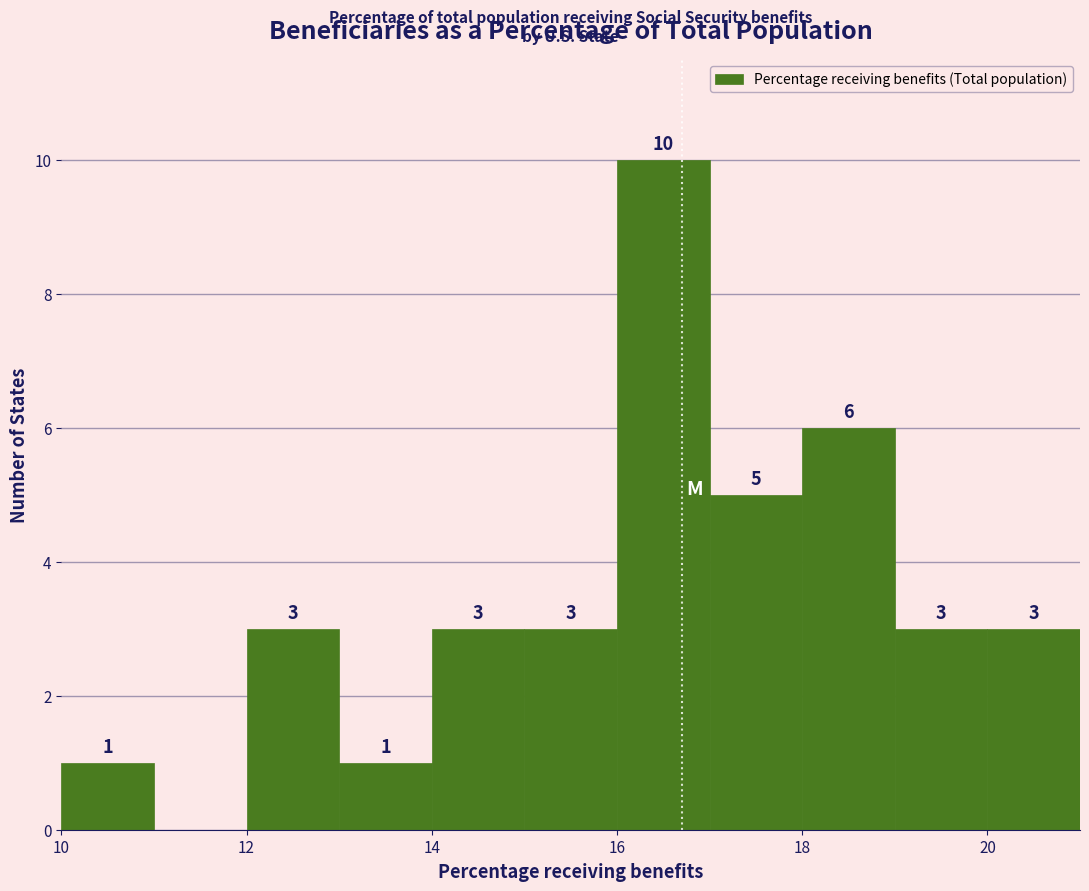

Which range on the x-axis has the tallest bar?

16 to 17